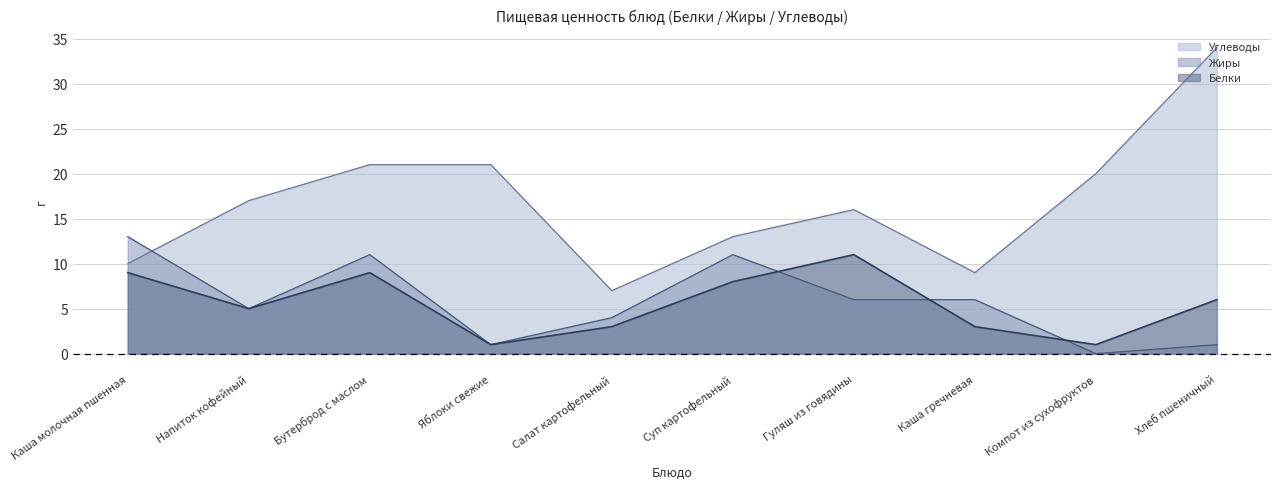

How many values in the Жиры series are below 6?

5